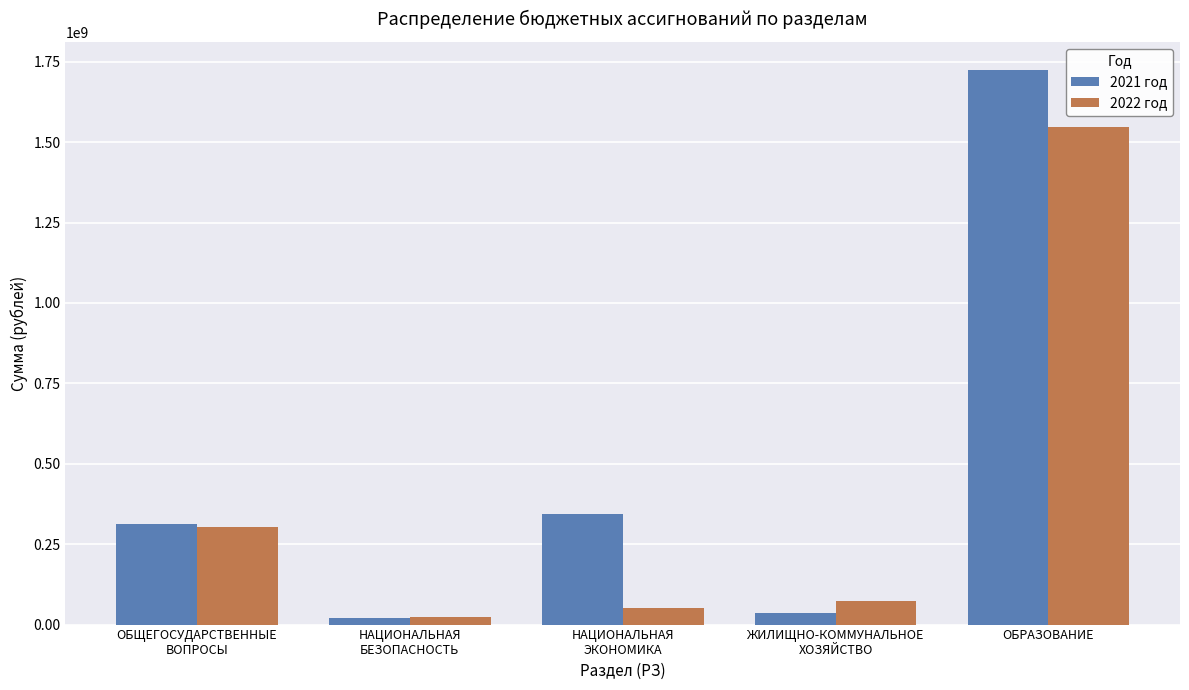

How many groups of bars are there?

5